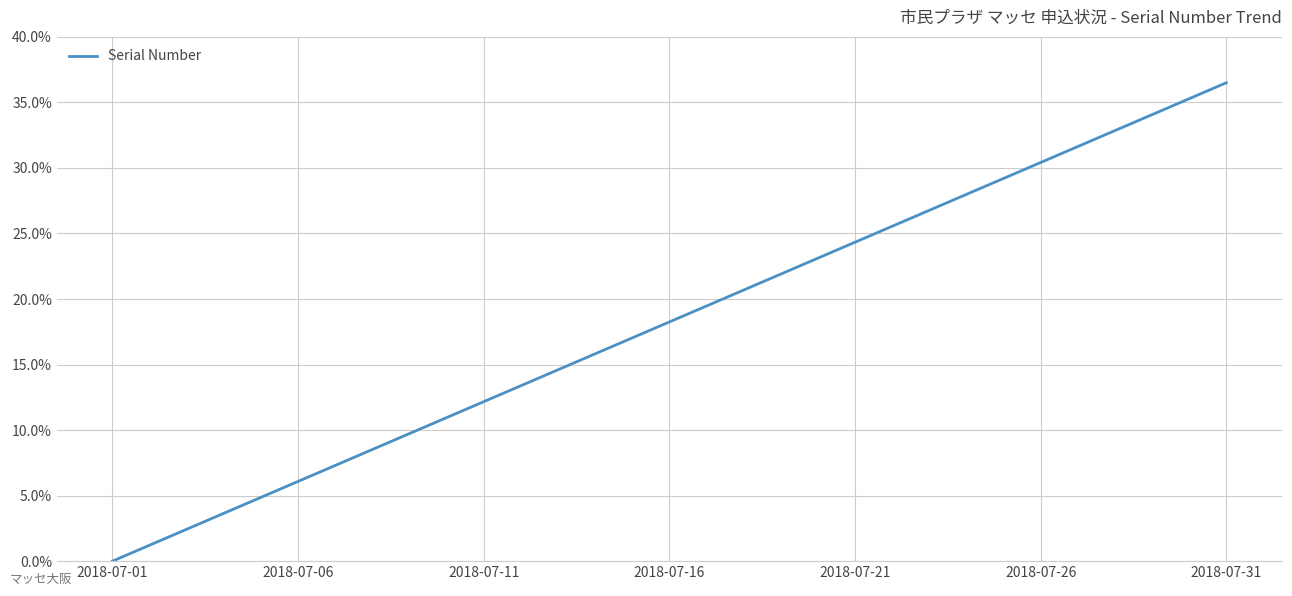

What is the maximum value shown in the chart?

36.5